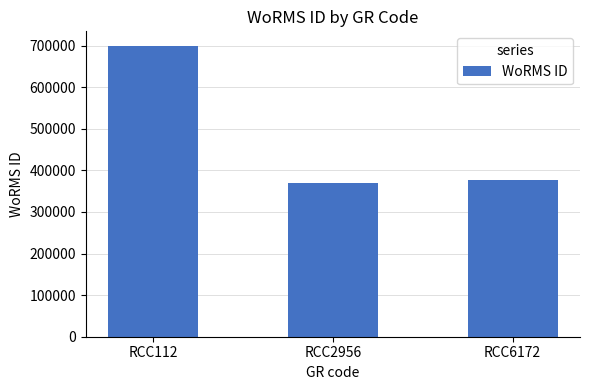

What is the approximate value at RCC6172, to the nearest 50?

375750